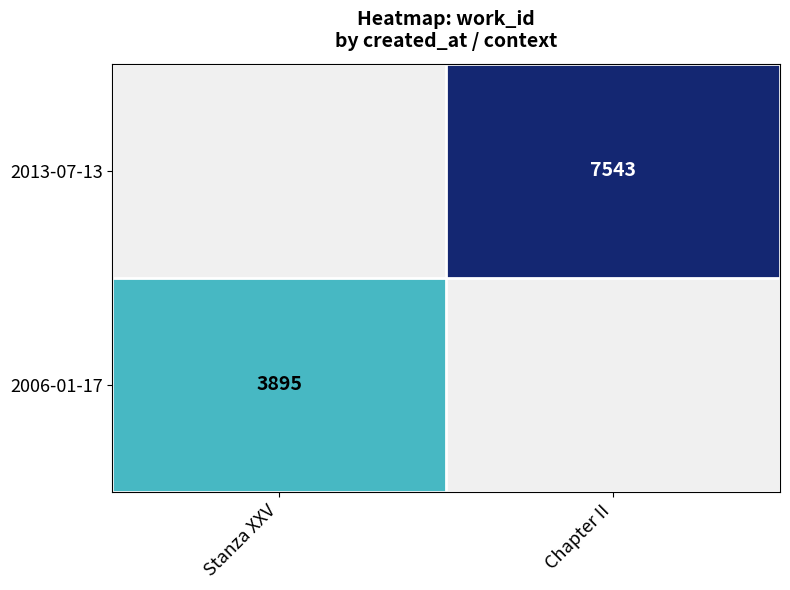

Is it true that 2006-01-17 equals 3895 at Stanza XXV?

True